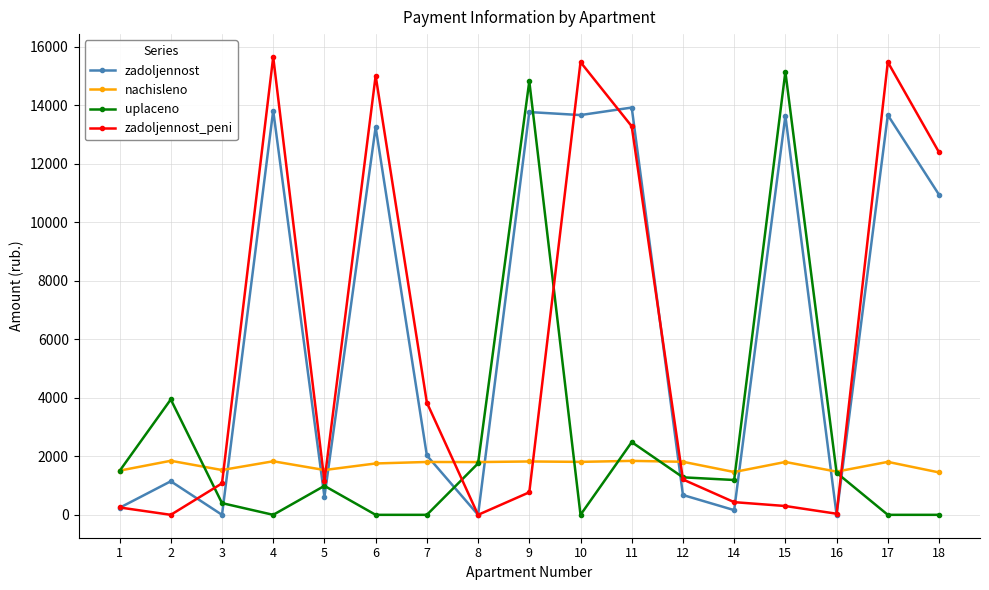

Rank the series by their average value, from highest to lowest.

zadoljennost, zadoljennost_peni, uplaceno, nachisleno